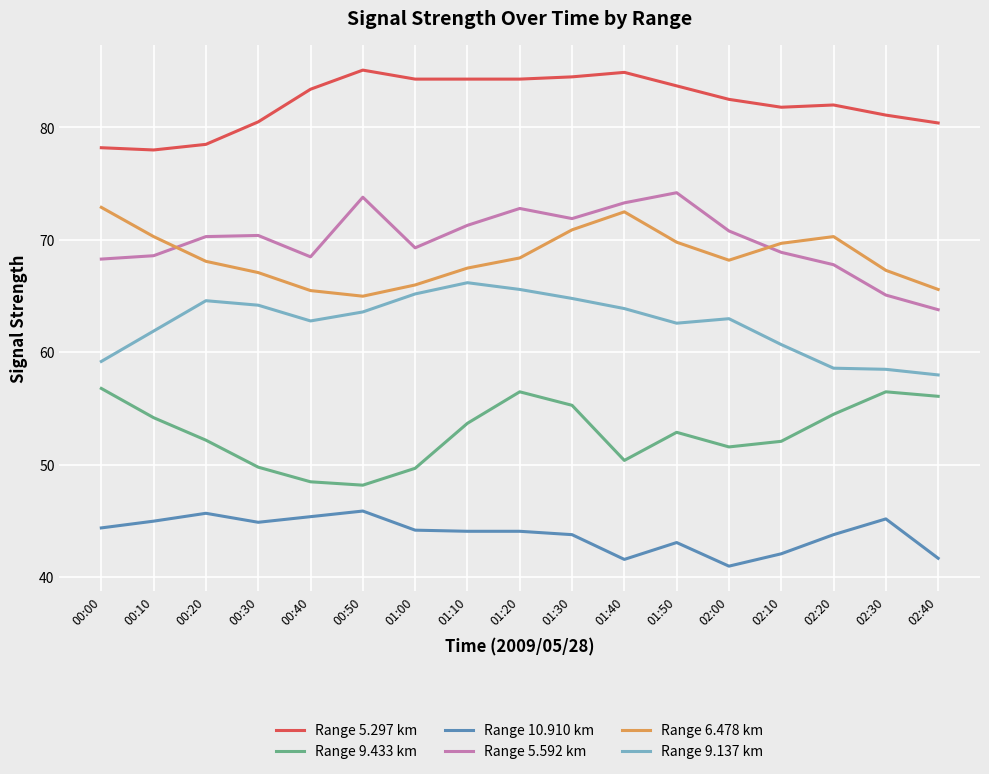

What is the greatest value displayed?

85.1